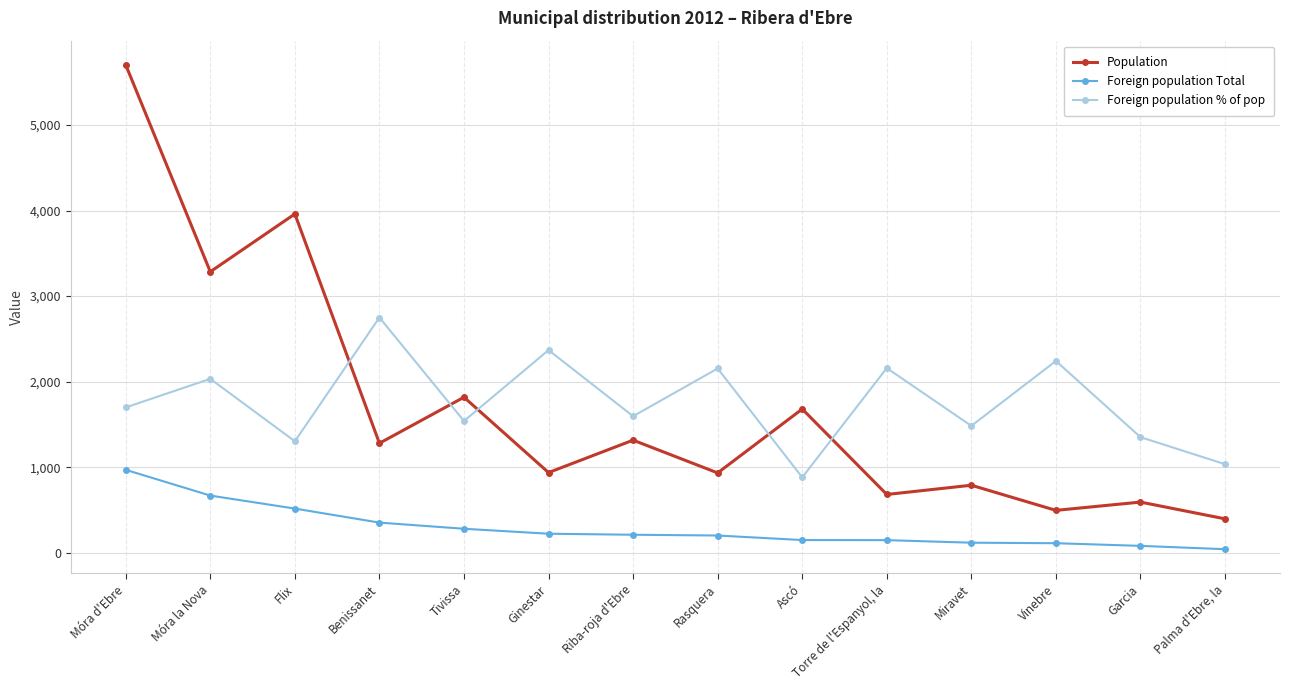

Is it true that Population equals 1280 at Benissanet?

True